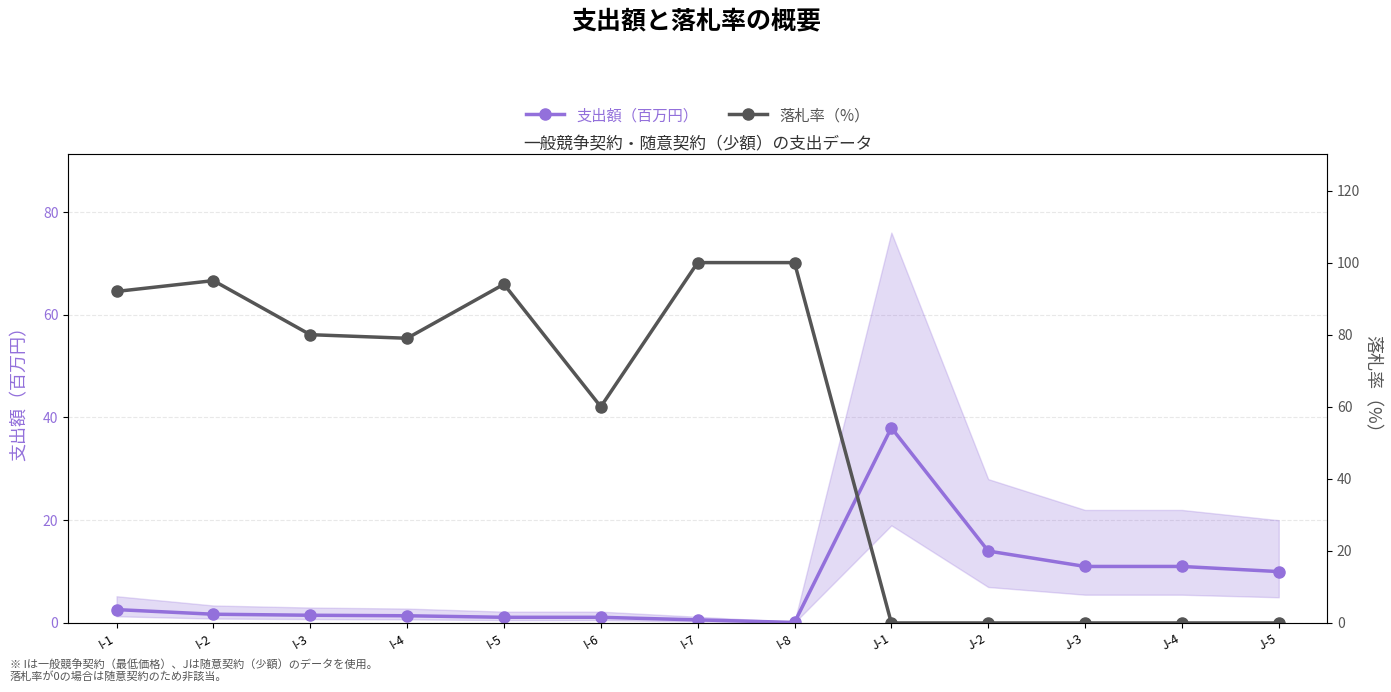

Count the number of data series in this chart.

2